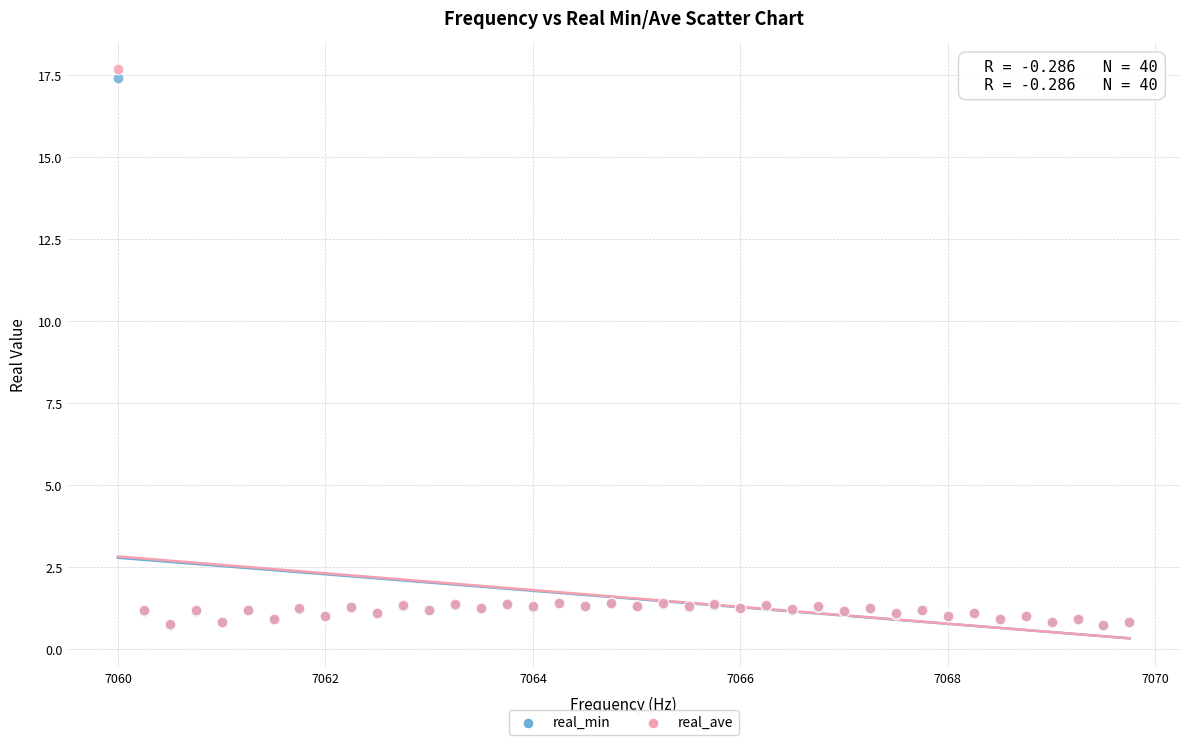

Which series has the largest Y range (max minus min)?

real_ave